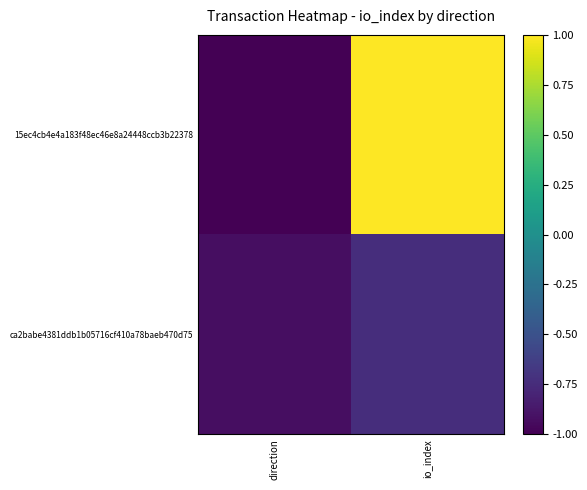

What is the difference between the highest and lowest values at direction?

0.1